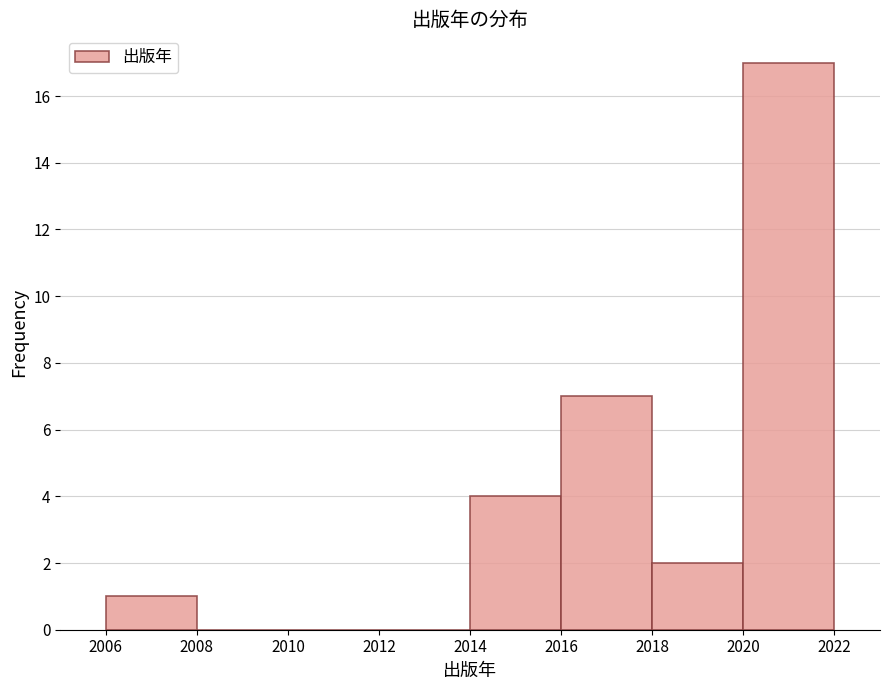

Over which range of the x-axis is the bar tallest?

2020 to 2022